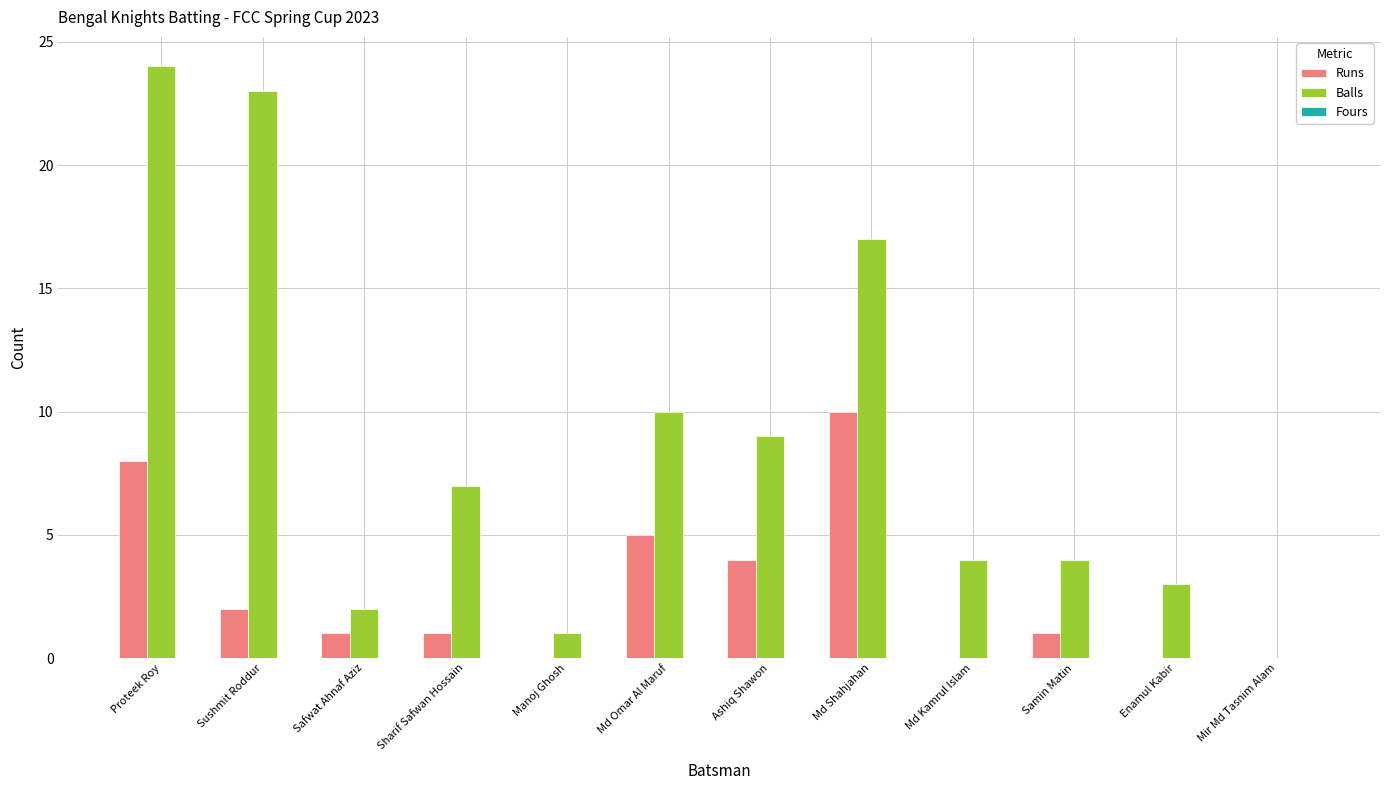

How many series are shown in this chart?

2